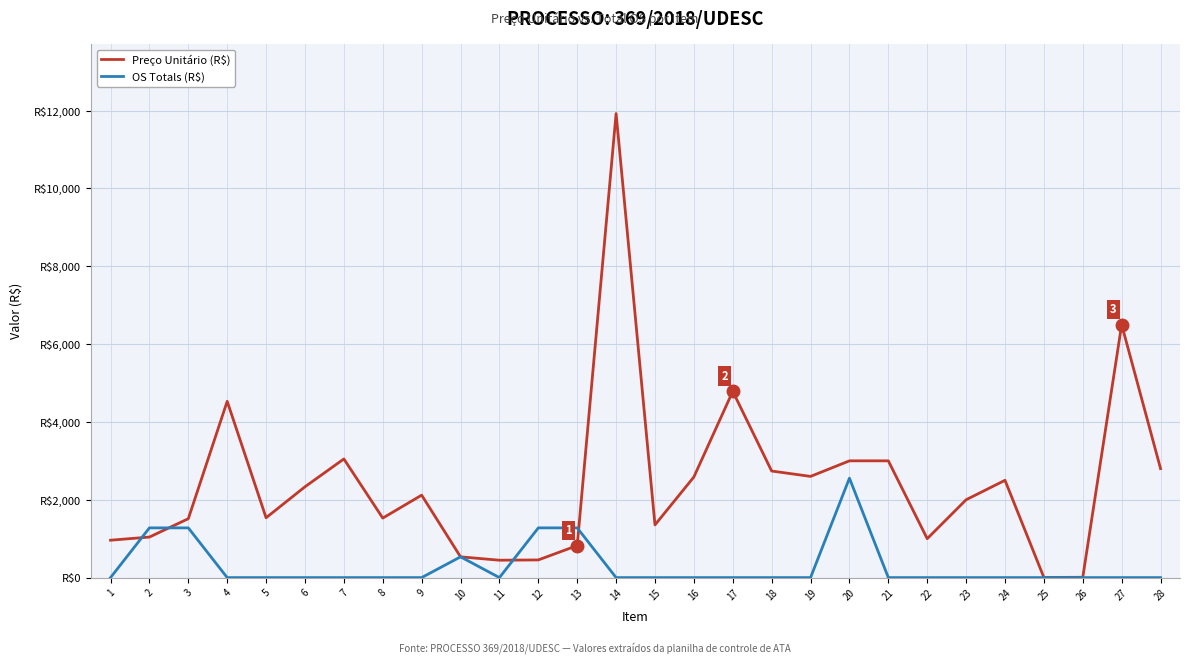

Between 18 and 25, which series saw the biggest shift?

Preço Unitário (R$)